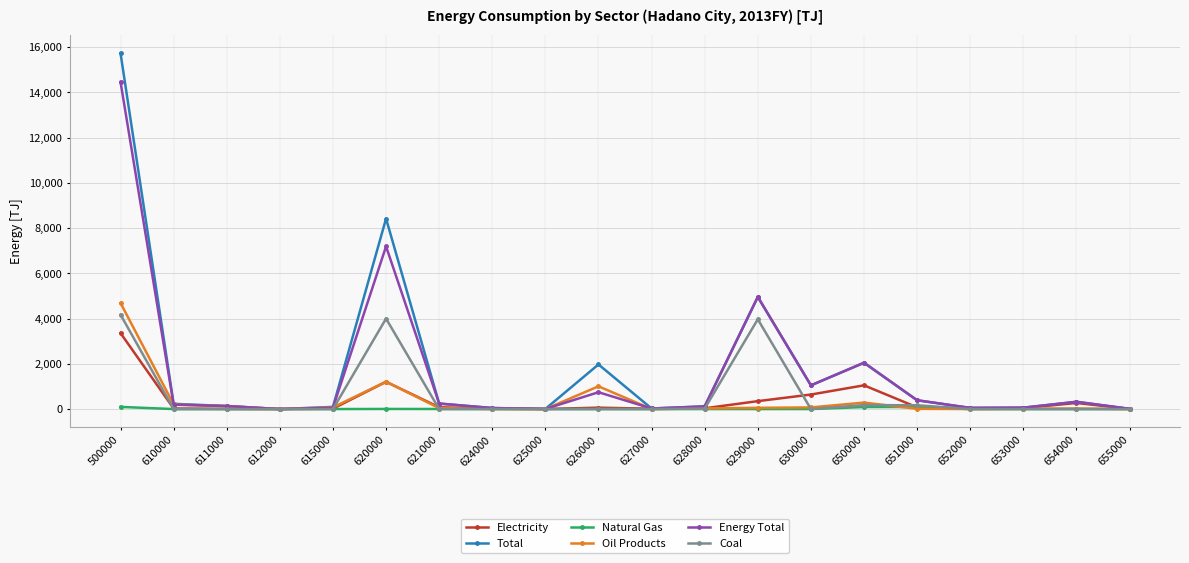

What is the average value of the Electricity series?

365.6